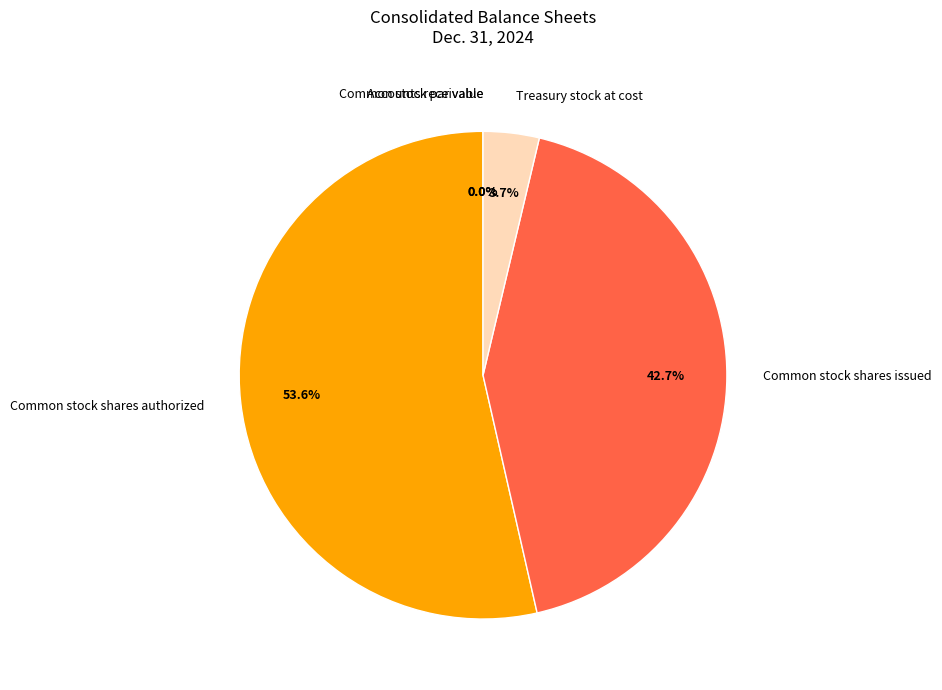

What portion of the pie excludes Treasury stock at cost?

96.3%